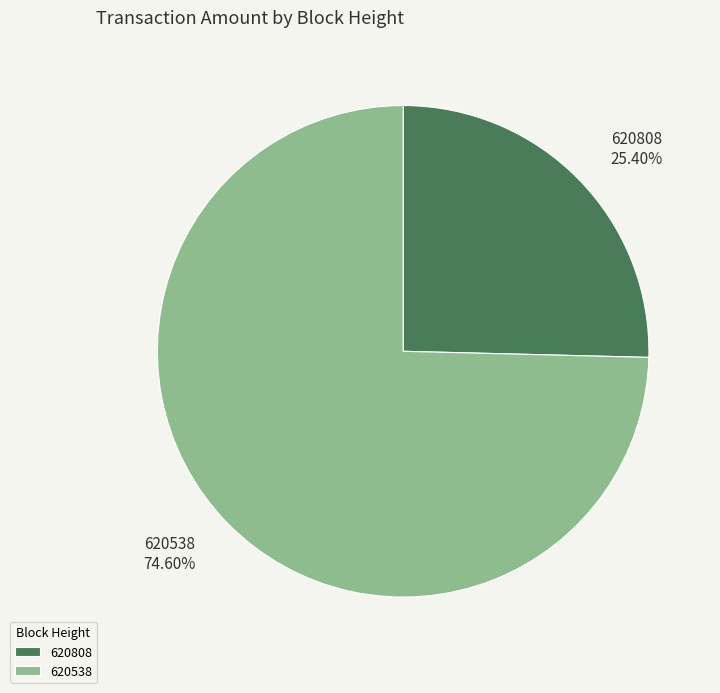

The 620808 slice represents 33% of the pie. True or false?

False